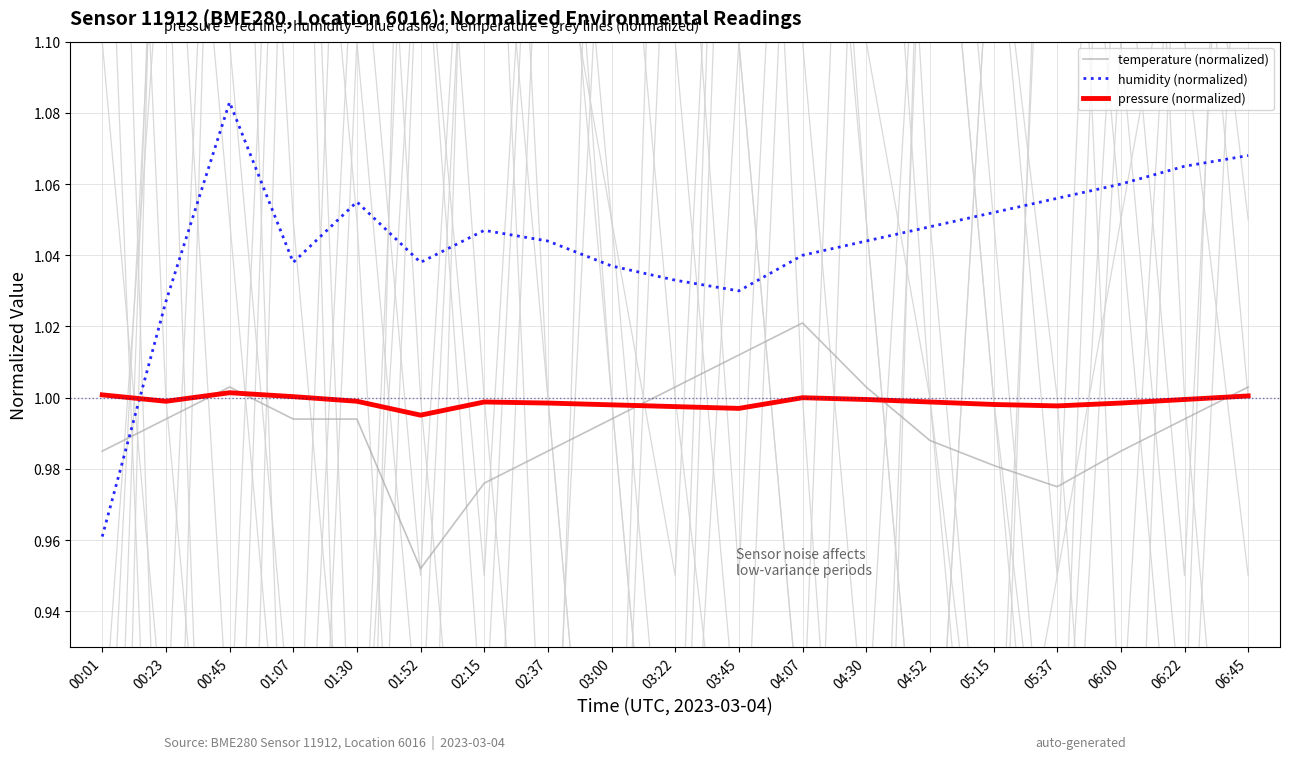

Rank the series by their maximum value, from highest to lowest.

humidity (normalized), temperature (normalized), pressure (normalized)